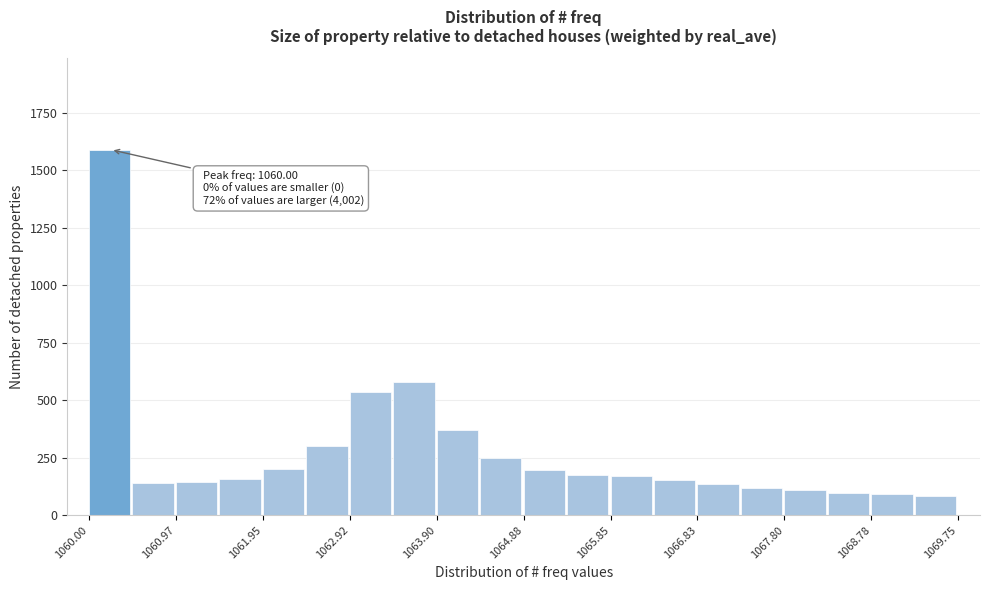

Over which range of the x-axis is the bar tallest?

1060.0 to 1060.5